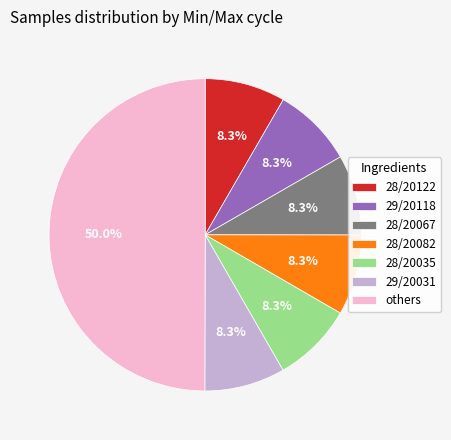

Which category has the biggest portion of the pie?

others